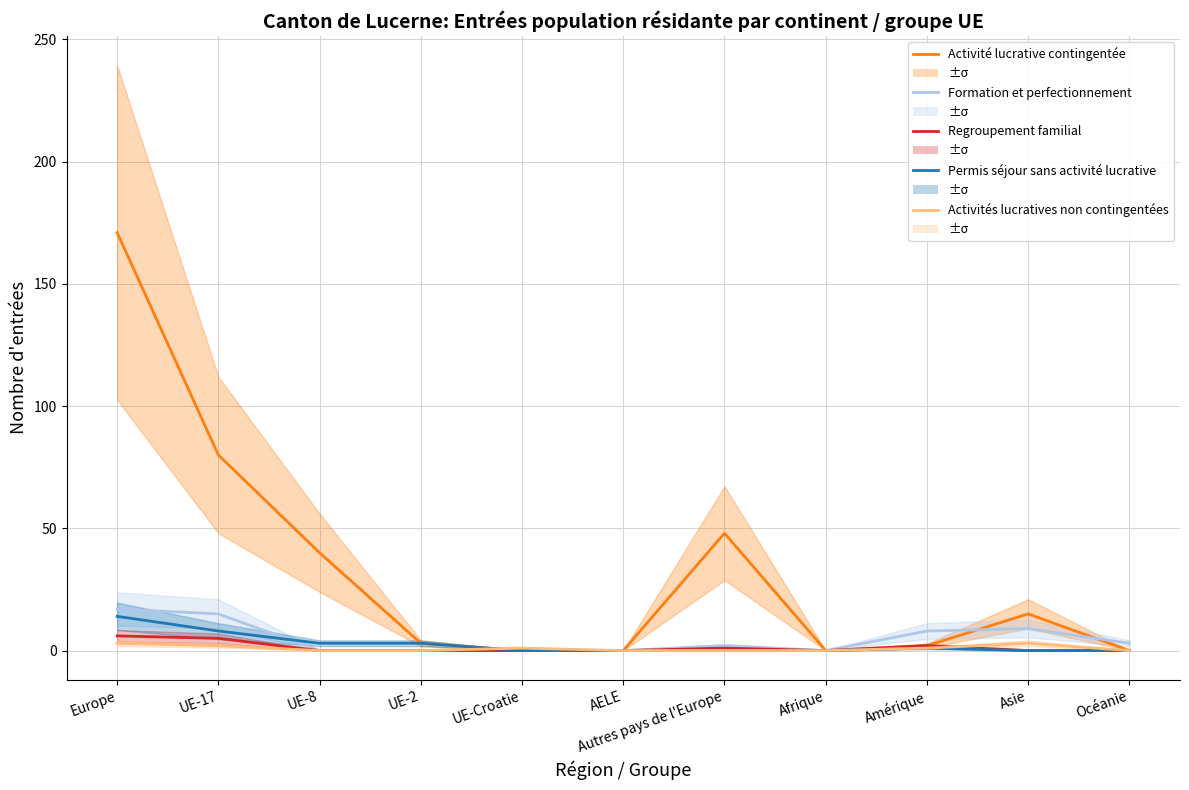

How many series are shown in this chart?

5